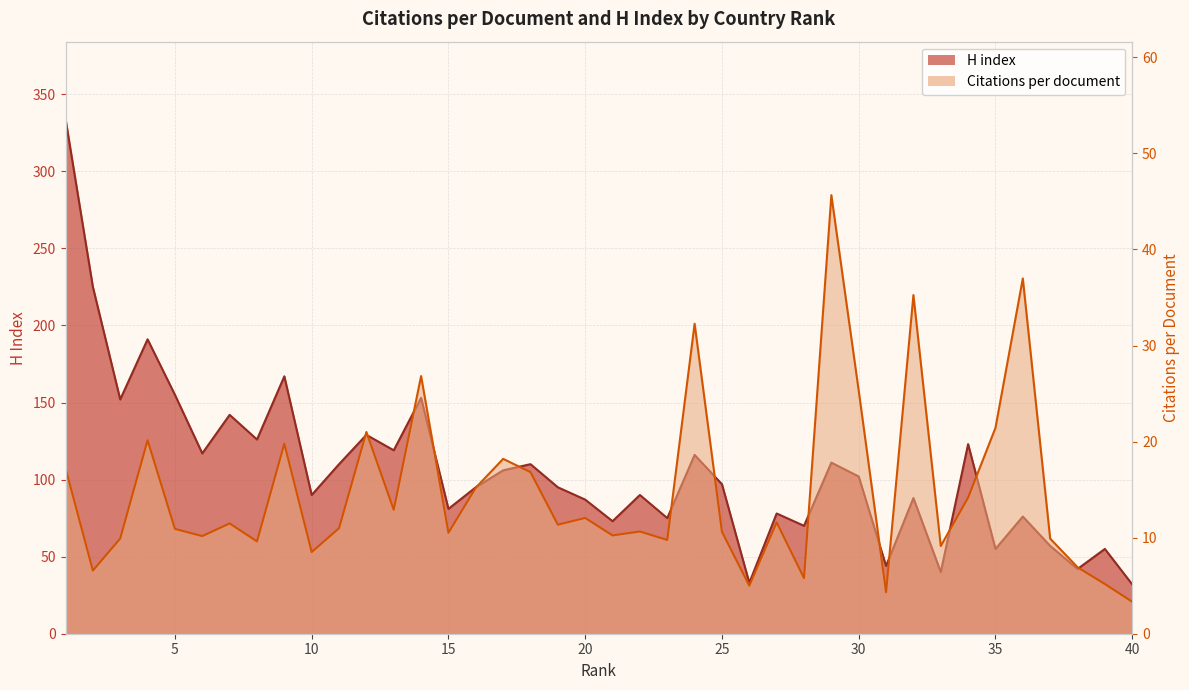

Reading left to right, list all the values displayed in this chart.

Citations per document: 1=17.2	2=6.6	3=9.9	4=20.1	5=10.9	6=10.2	7=11.5	8=9.6	9=19.8	10=8.5	11=11.0	12=21.0	13=12.9	14=26.8	15=10.5	16=15.2	17=18.2	18=16.8	19=11.3	20=12.1	21=10.2	22=10.6	23=9.8	24=32.3	25=10.6	26=5.0	27=11.6	28=5.8	29=45.6	30=25.3	31=4.3	32=35.2	33=9.1	34=14.2	35=21.4	36=37.0	37=9.9	38=6.9	39=5.2	40=3.3
H index: 1=334.0	2=225.0	3=152.0	4=191.0	5=155.0	6=117.0	7=142.0	8=126.0	9=167.0	10=90.0	11=110.0	12=129.0	13=119.0	14=153.0	15=81.0	16=95.0	17=106.0	18=110.0	19=95.0	20=87.0	21=73.0	22=90.0	23=75.0	24=116.0	25=97.0	26=33.0	27=78.0	28=70.0	29=111.0	30=102.0	31=44.0	32=88.0	33=40.0	34=123.0	35=55.0	36=76.0	37=57.0	38=42.0	39=55.0	40=32.0